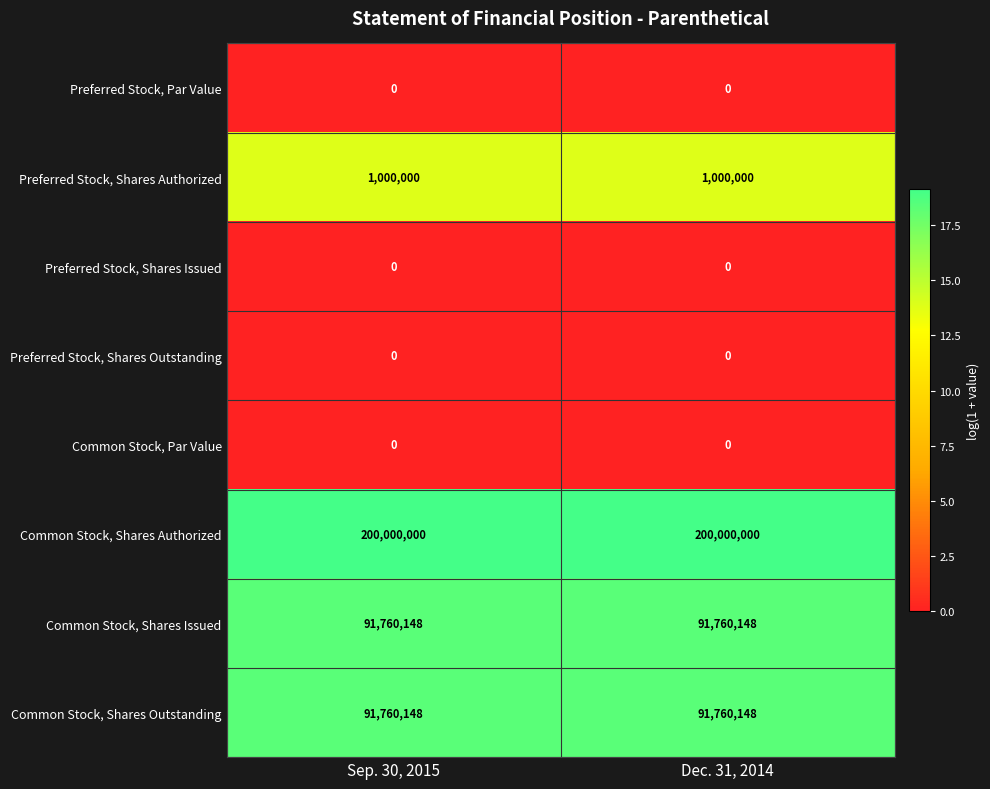

True or false: Common Stock, Shares Issued has a value of 91760148 at Dec. 31, 2014.

True